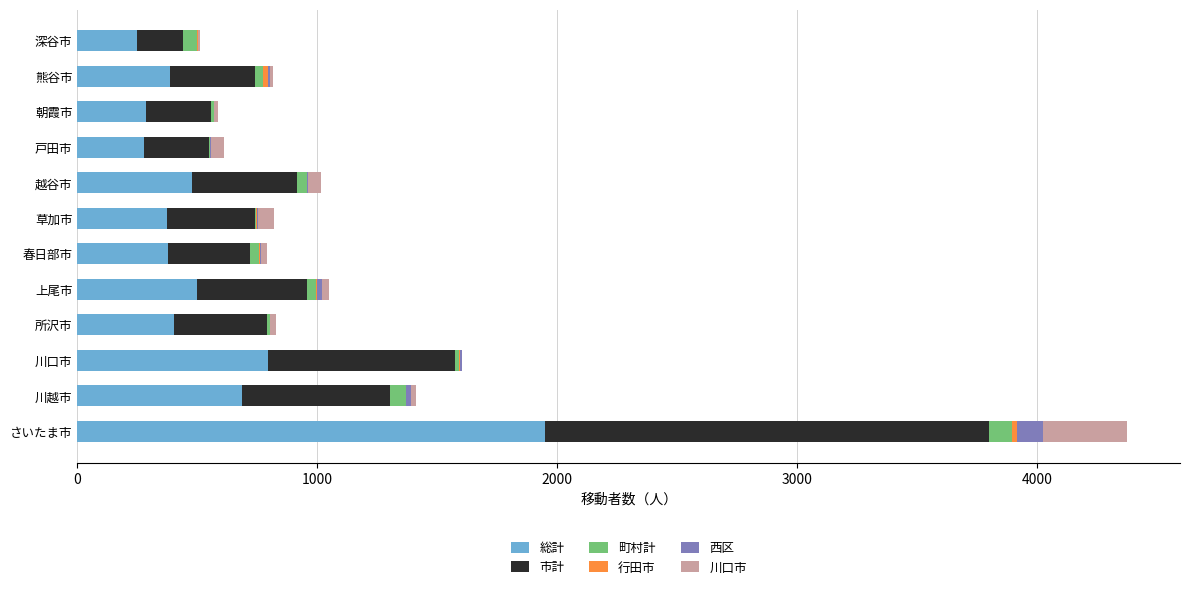

What is the maximum value for 総計?

1947